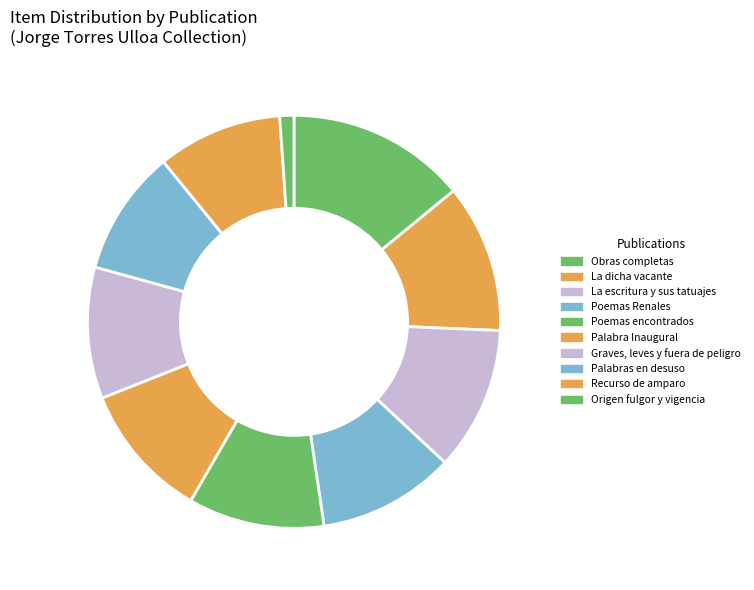

How many slices are in this pie chart?

10